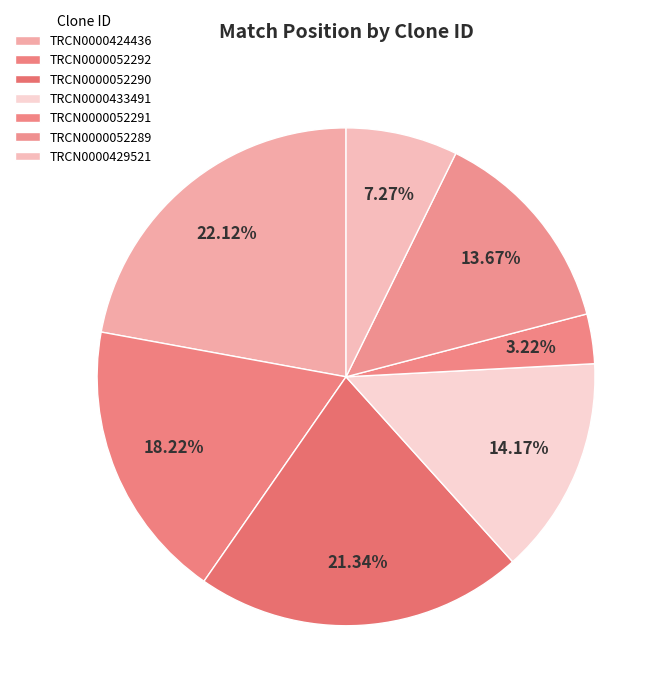

Does any single category account for the majority?

No